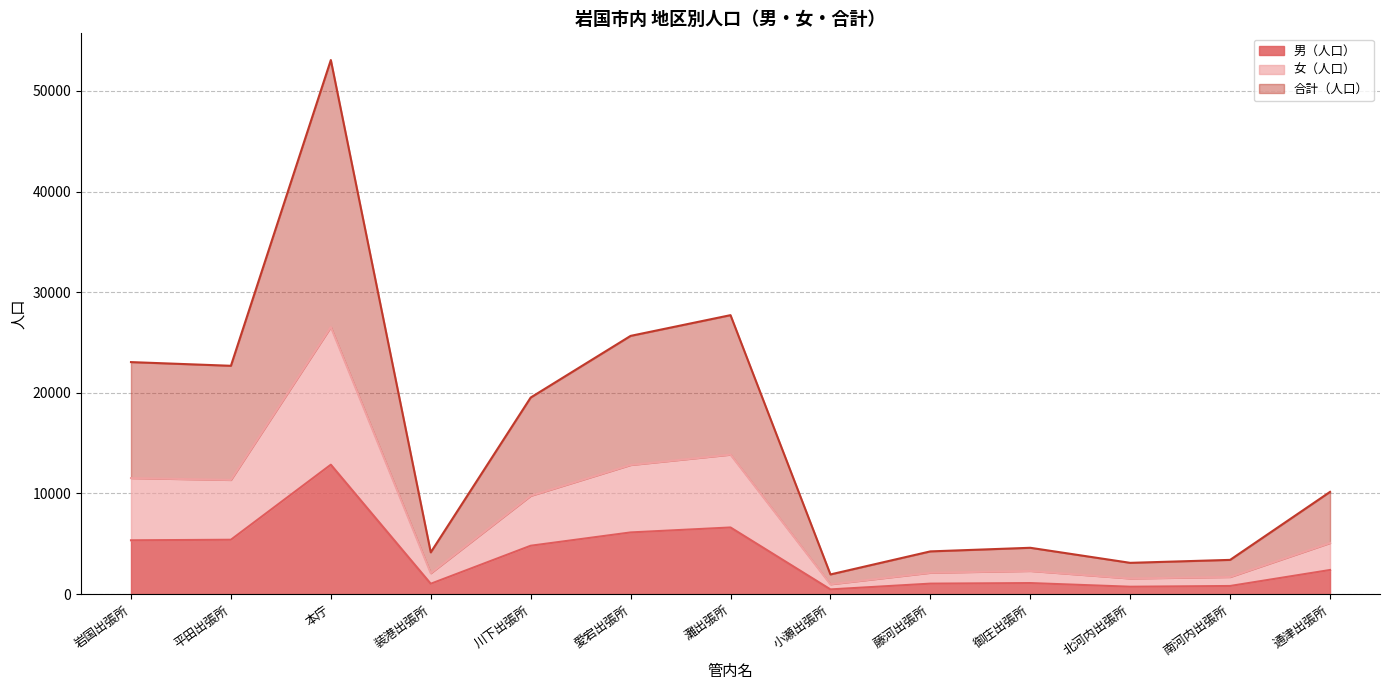

What is the total value across all series at 小瀬出張所?

1950